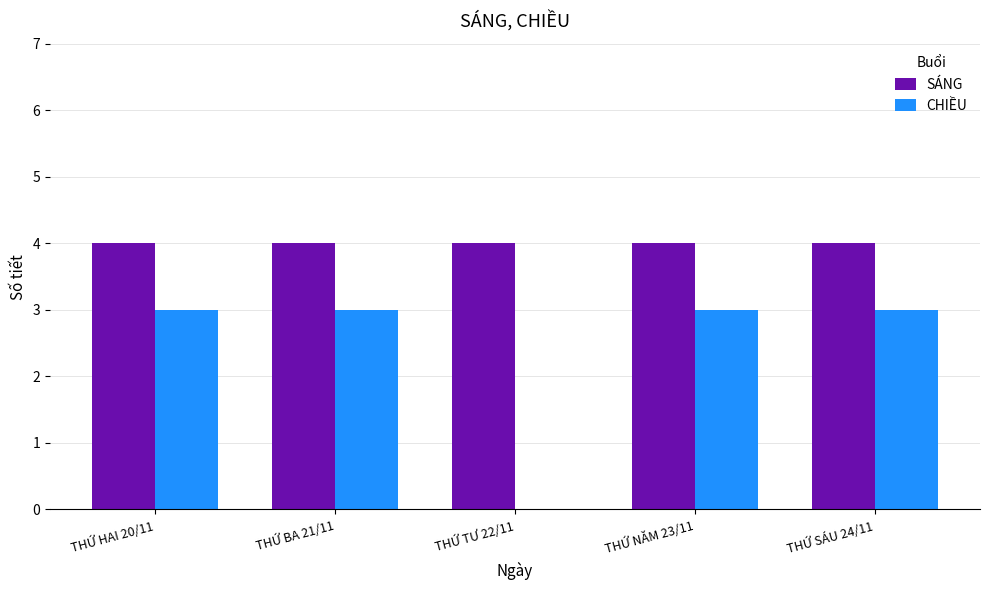

Reading right to left, transcribe all the data shown in this chart.

SÁNG: 4	4	4	4	4
CHIỀU: 3	3	0	3	3